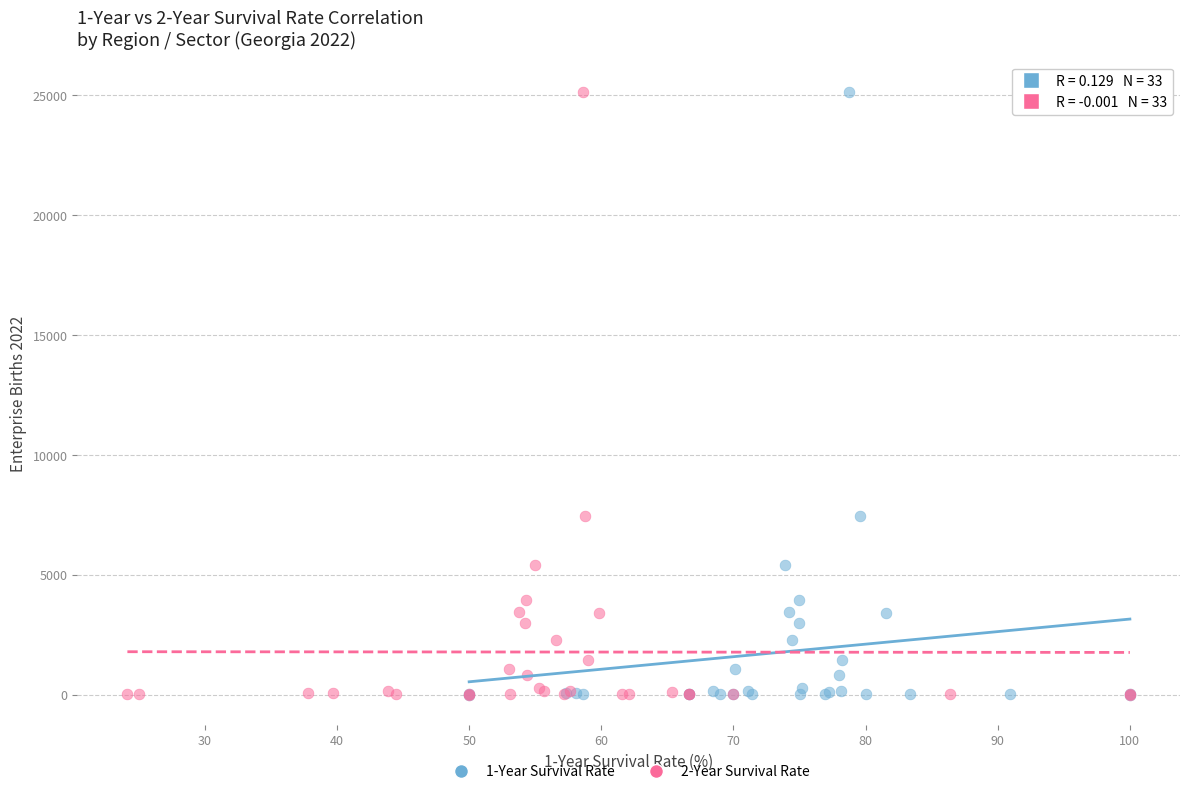

What are all the series names shown in the legend?

1-Year Survival Rate, 2-Year Survival Rate